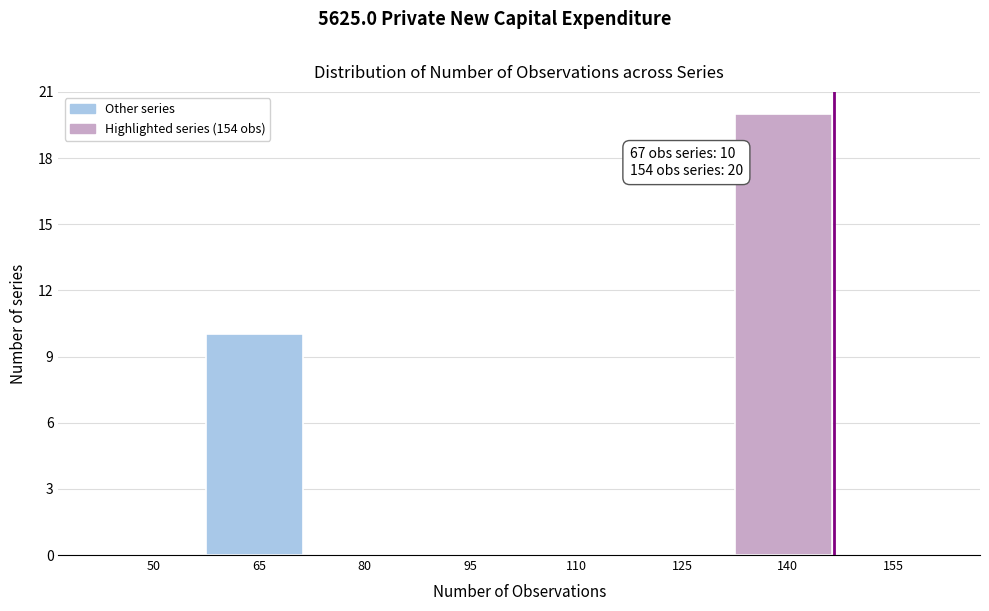

Reading right to left, transcribe all the data shown in this chart.

155=0	140=20	125=0	110=0	95=0	80=0	65=10	50=0